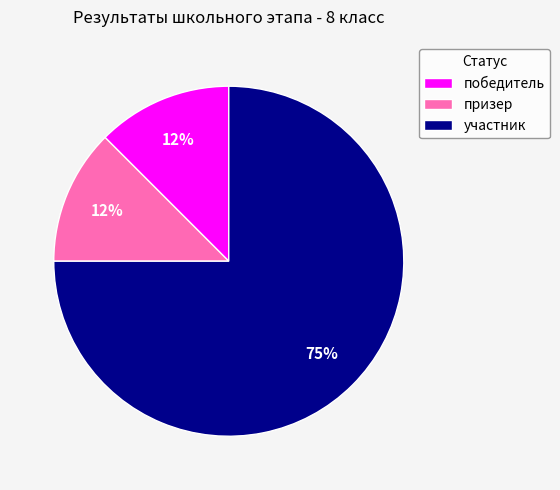

Count the number of slices in the pie.

3